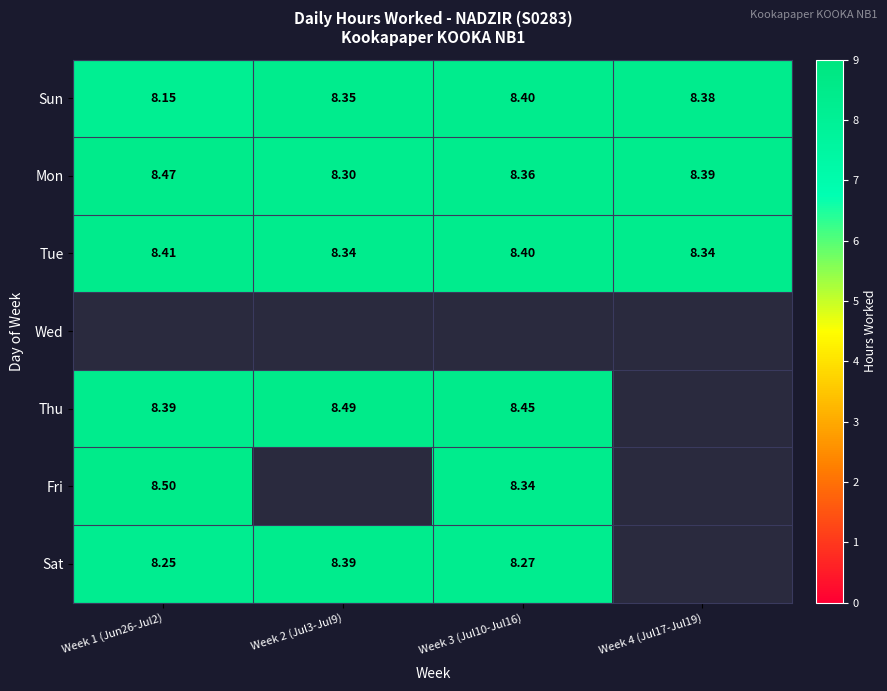

How many Sun values are between 8 and 9?

4